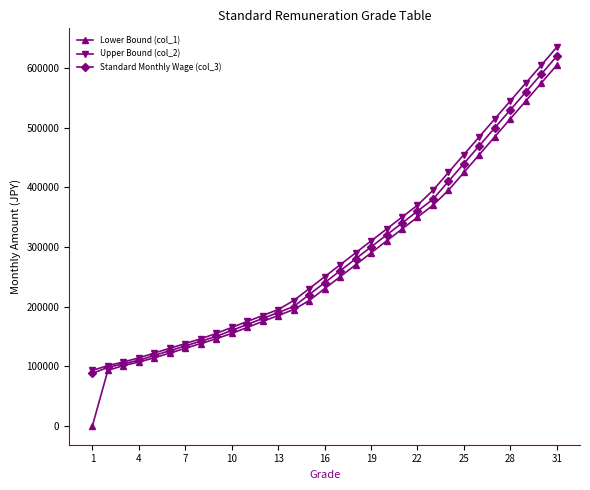

What is the greatest value displayed?

635000